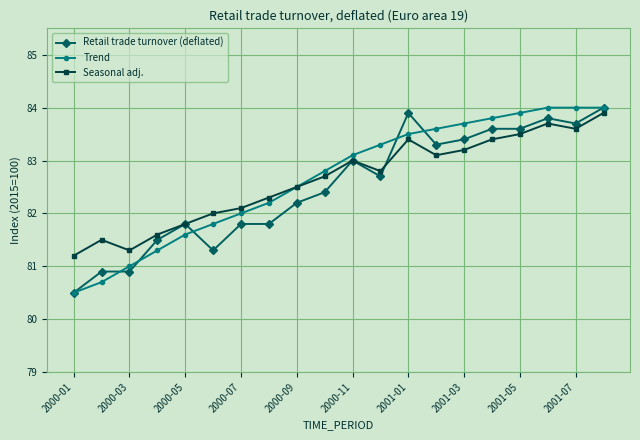

What is the value of the Retail trade turnover (deflated) point at the 18th from the left?

83.8